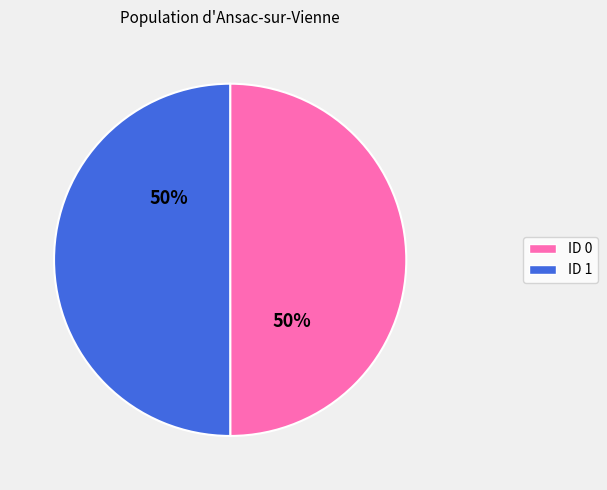

To the nearest percent, what is the average slice percentage?

50%